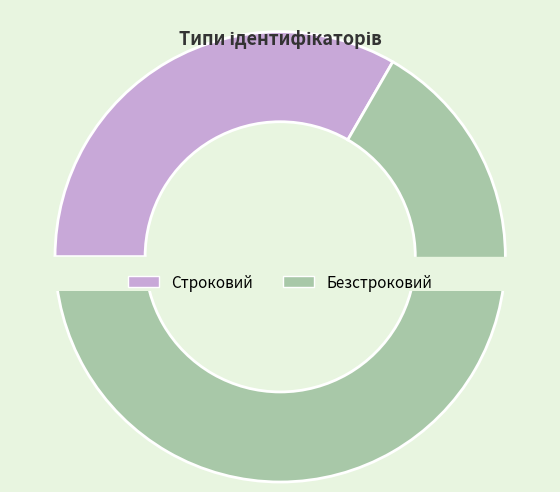

What is the ratio of the value at Строковий to the value at Безстроковий?

0.5